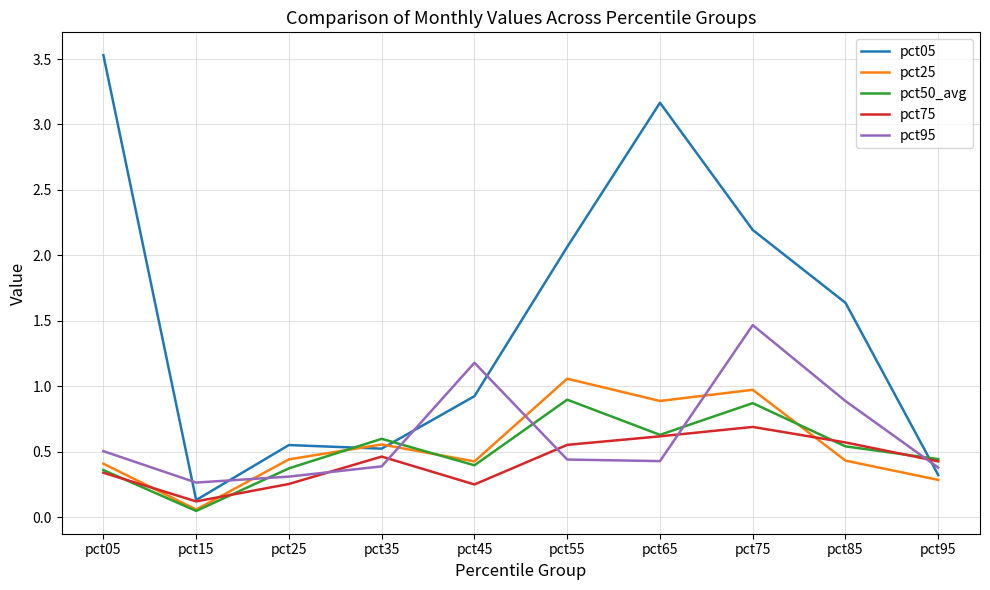

Which series has the largest range (max minus min)?

pct05